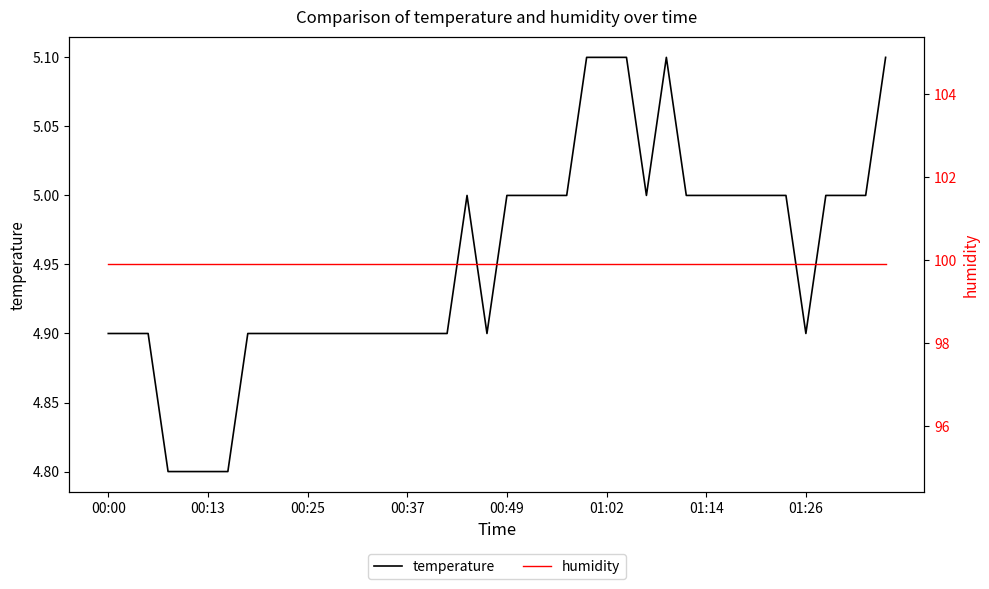

What is the difference between the temperature values at 10 and 00:37?

0.1